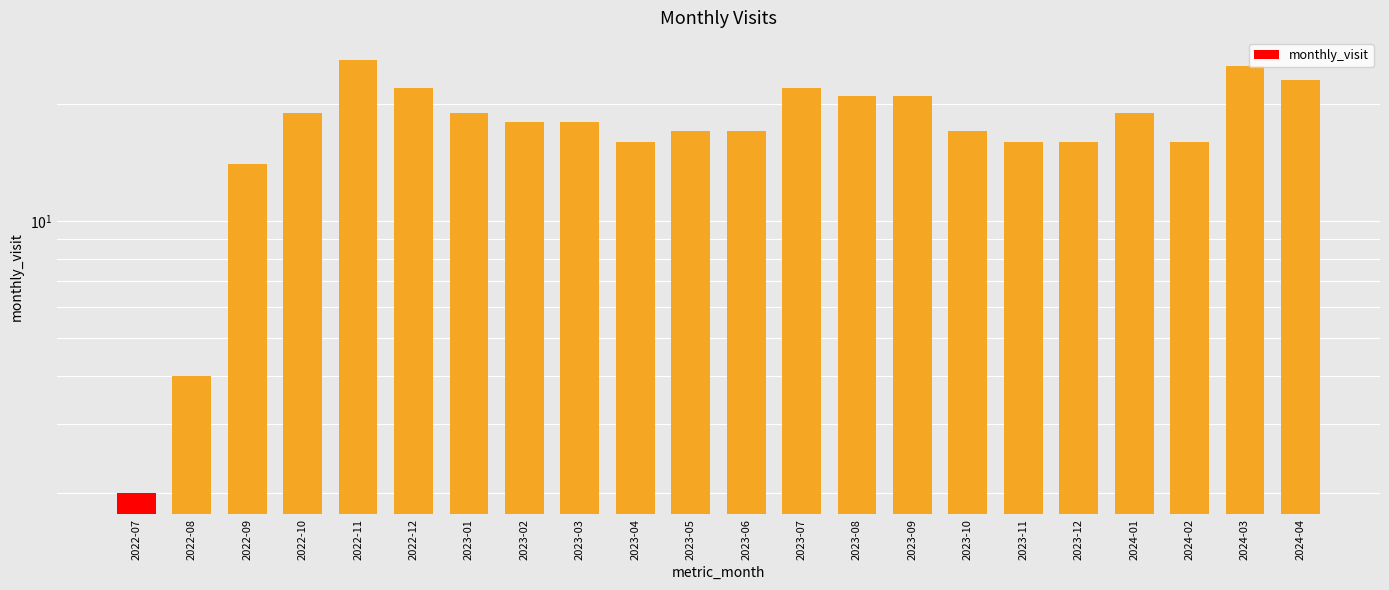

What is the label of the 8th bar from the right?

2023-09